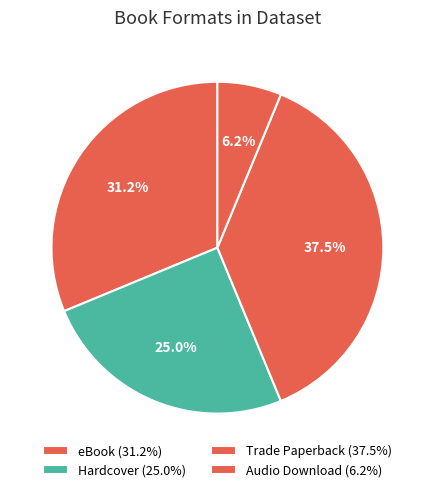

How many slices are in this pie chart?

4